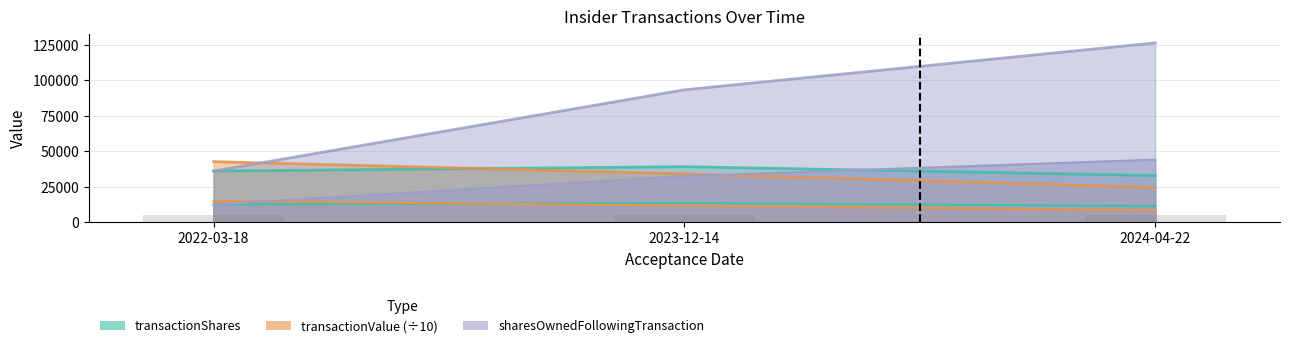

What is the maximum value for transactionShares?

39293.0